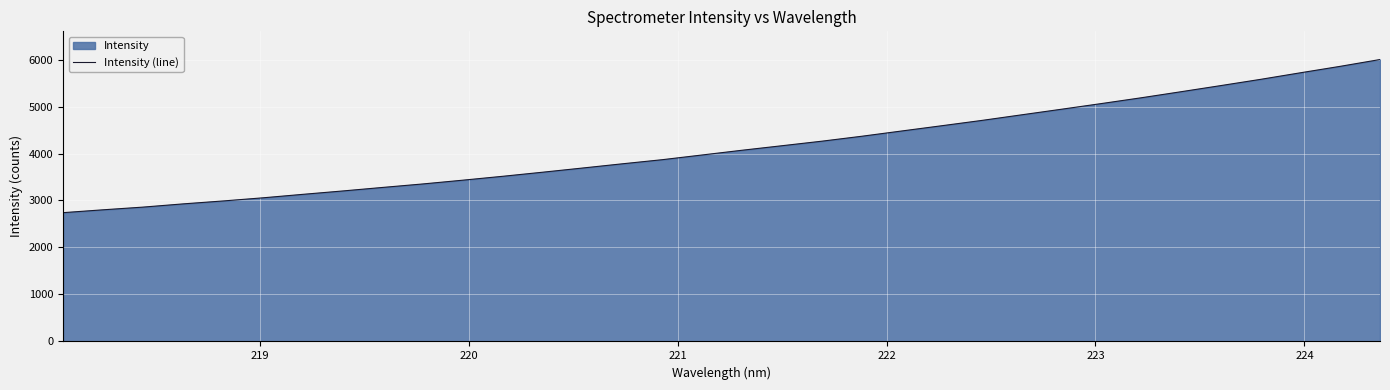

What is the smallest value displayed?

2741.2